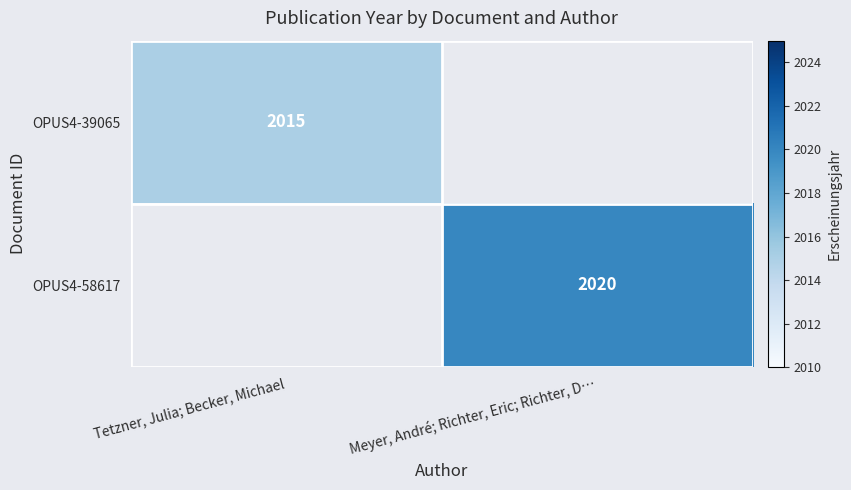

True or false: OPUS4-58617 has a value of 2020 at Meyer, André; Richter, Eric; Richter, D….

True